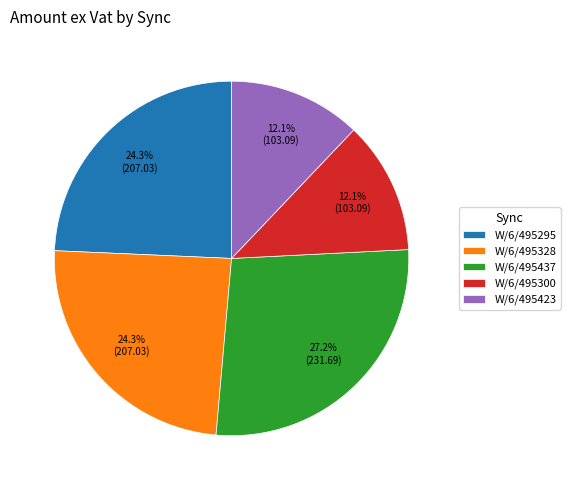

What portion of the pie excludes W/6/495295?

75.7%